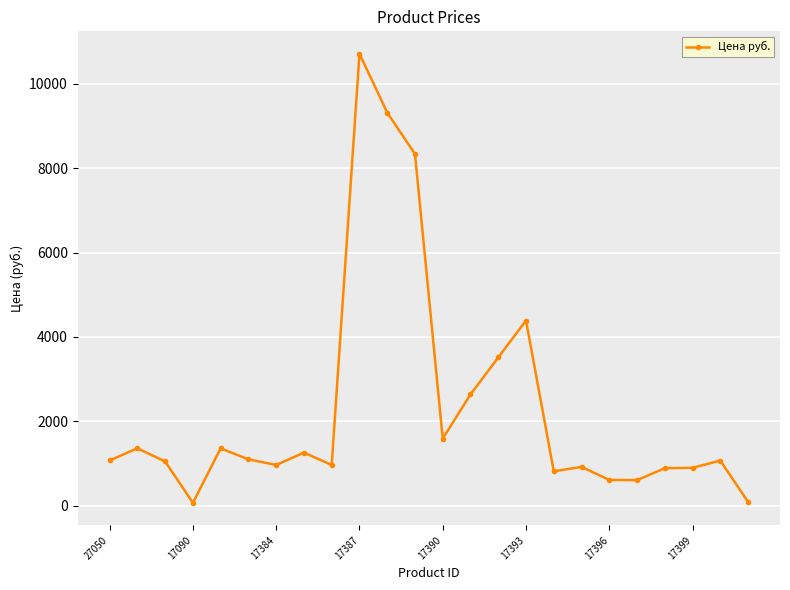

What is the maximum value shown in the chart?

10711